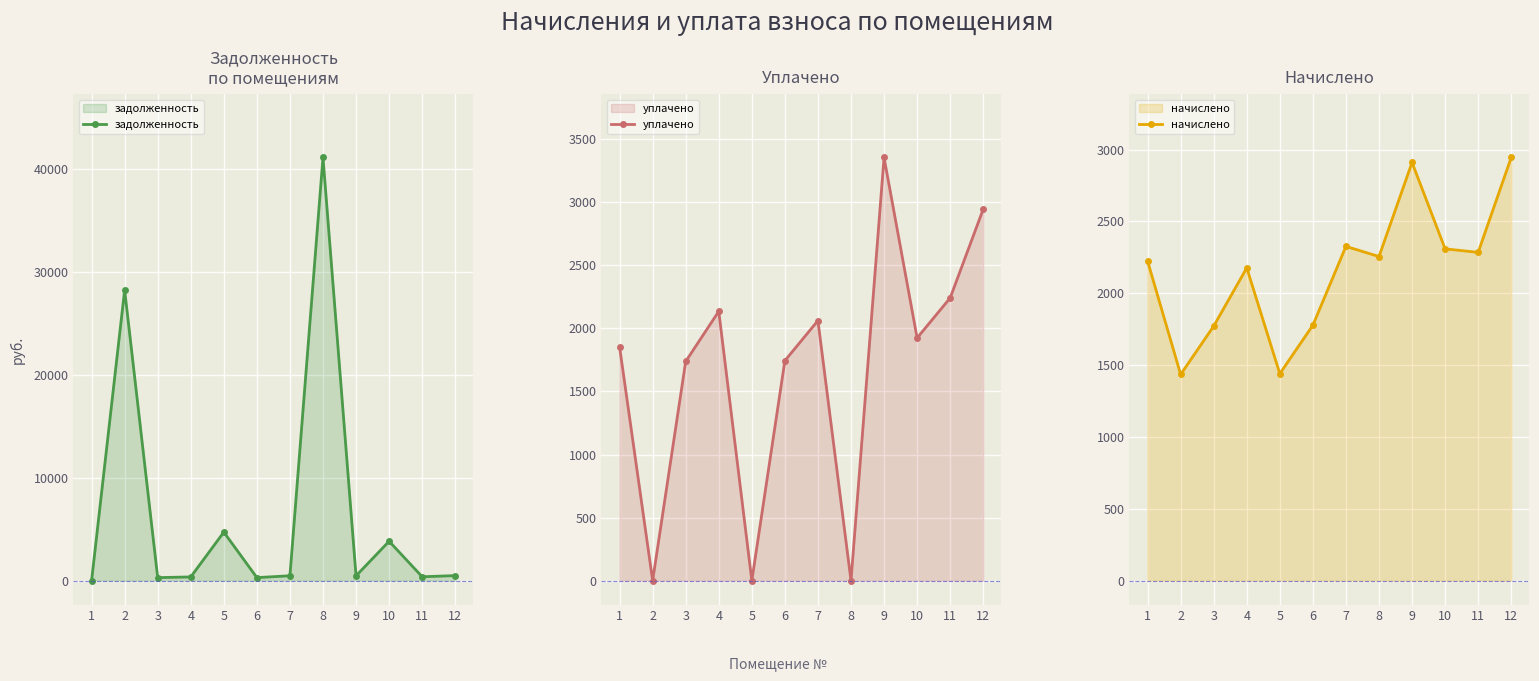

What value does the уплачено series have at 4?

2135.2